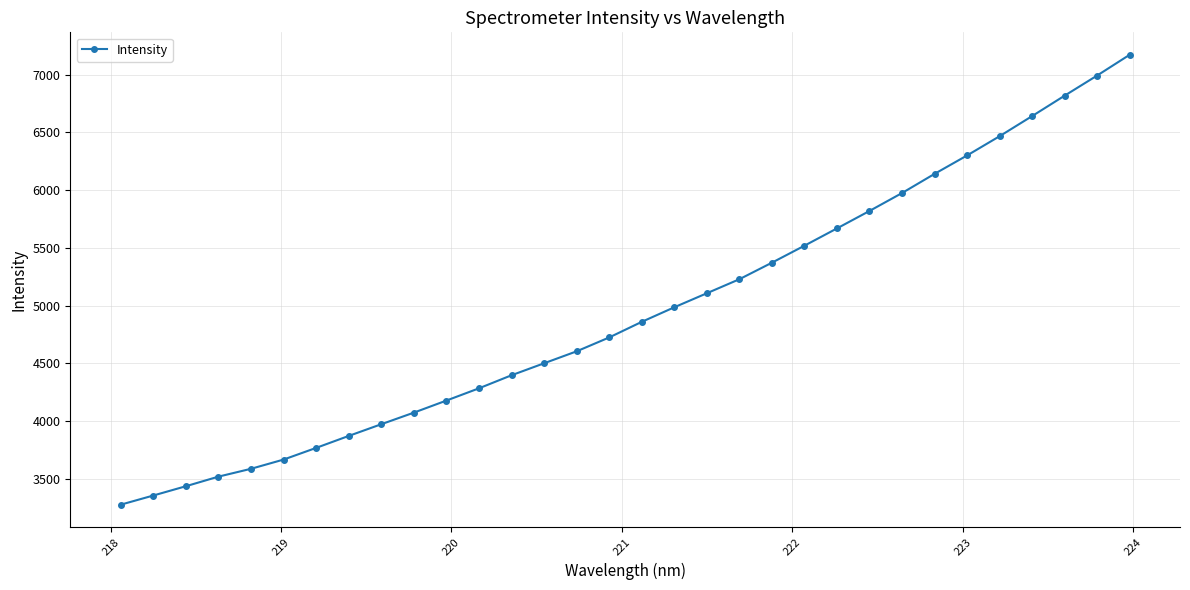

What is the difference between the maximum and minimum values?

3895.1